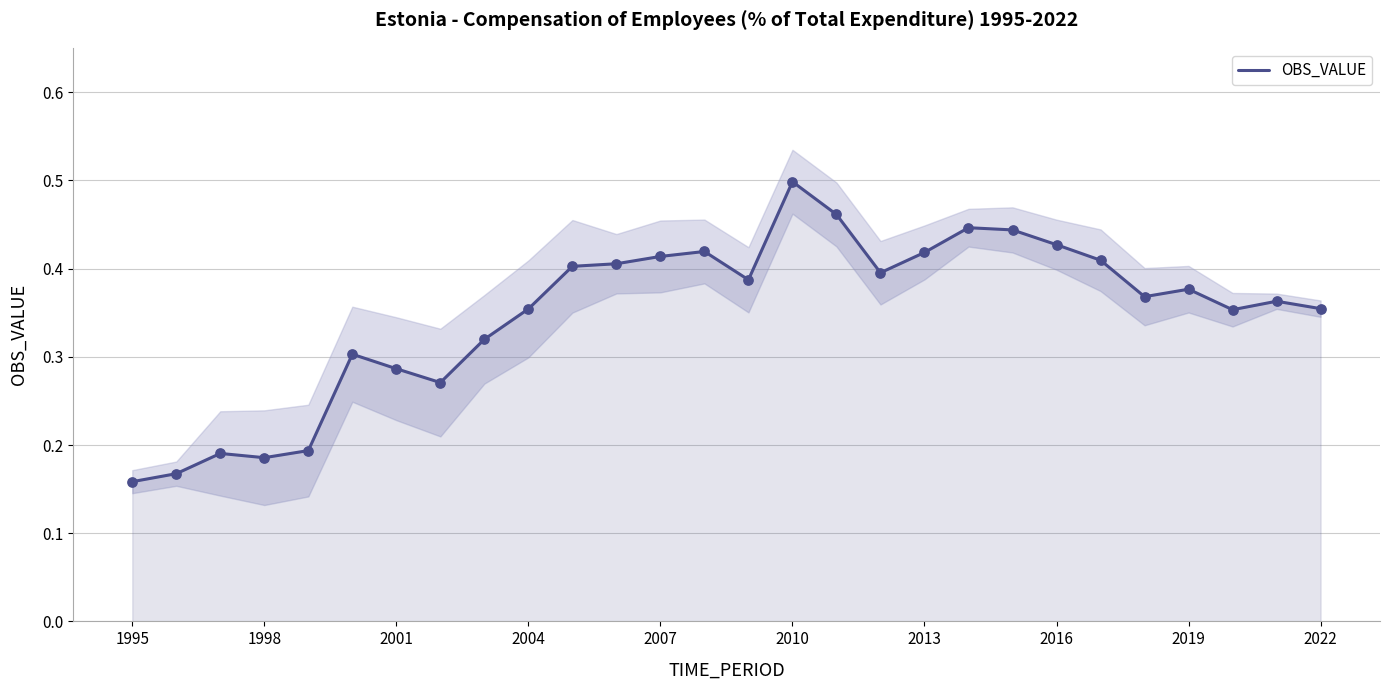

Which has a higher value, 10 or 2007?

10